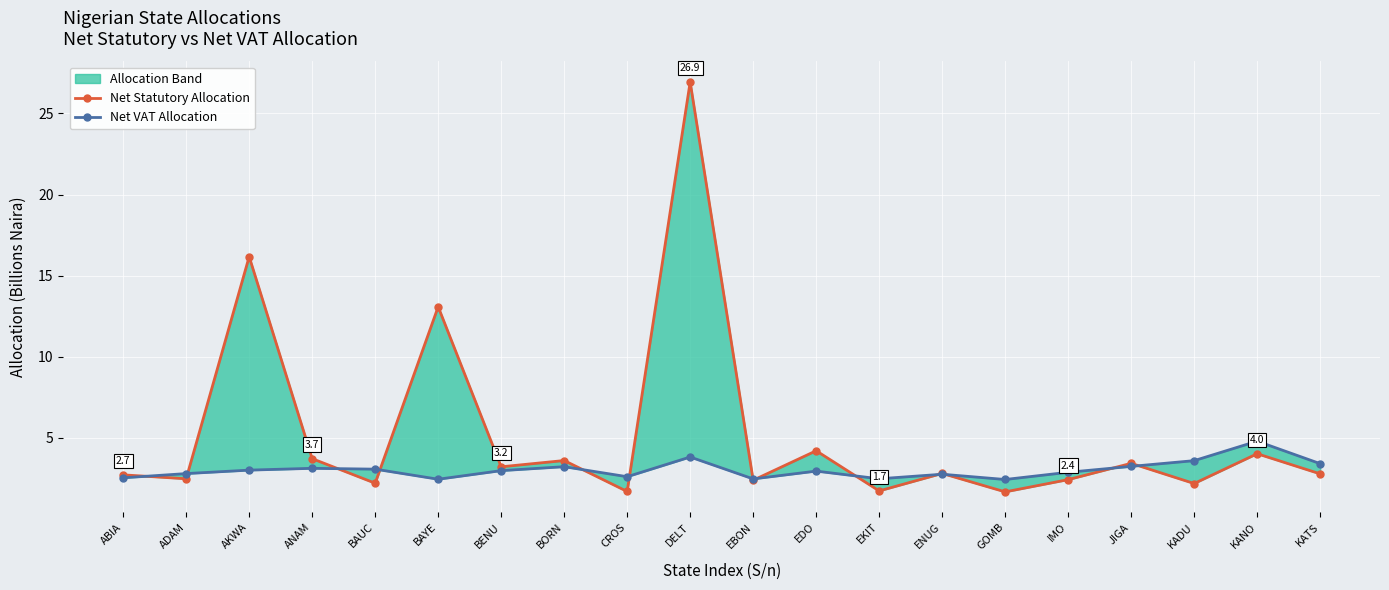

Which has a higher value, GOMB or AKWA?

AKWA